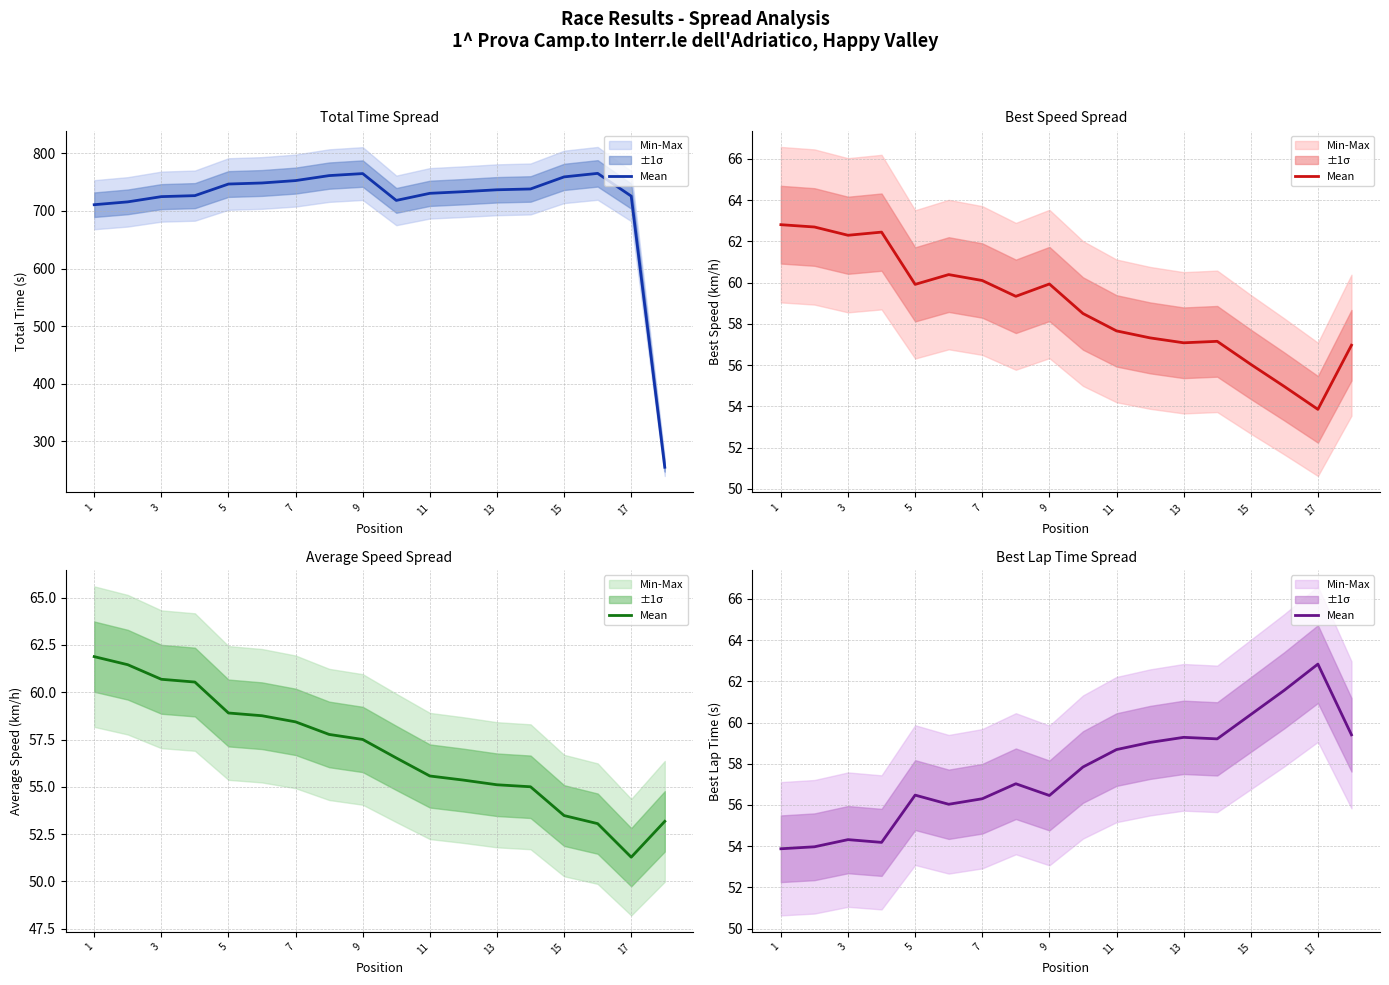

Reading left to right, extract all data points from this chart.

53.9	54.0	54.3	54.2	56.5	56.0	56.3	57.0	56.5	57.8	58.7	59.0	59.3	59.2	60.4	61.6	62.8	59.4